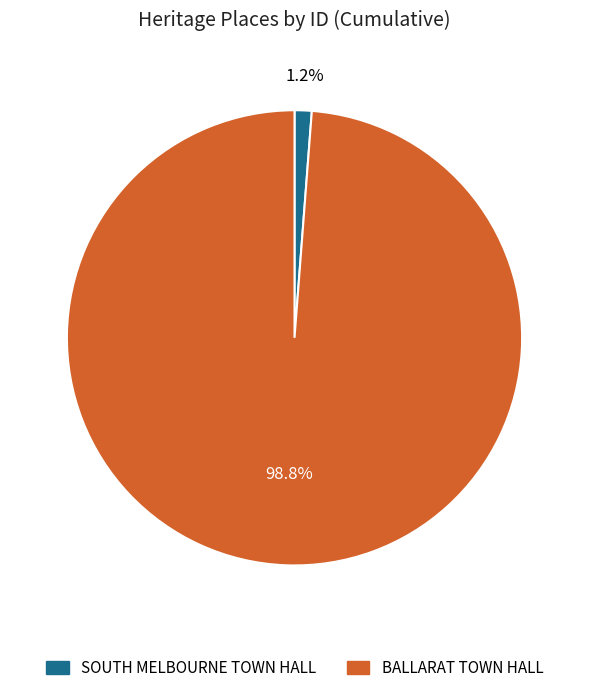

Rank the categories by value from lowest to highest.

SOUTH MELBOURNE TOWN HALL, BALLARAT TOWN HALL